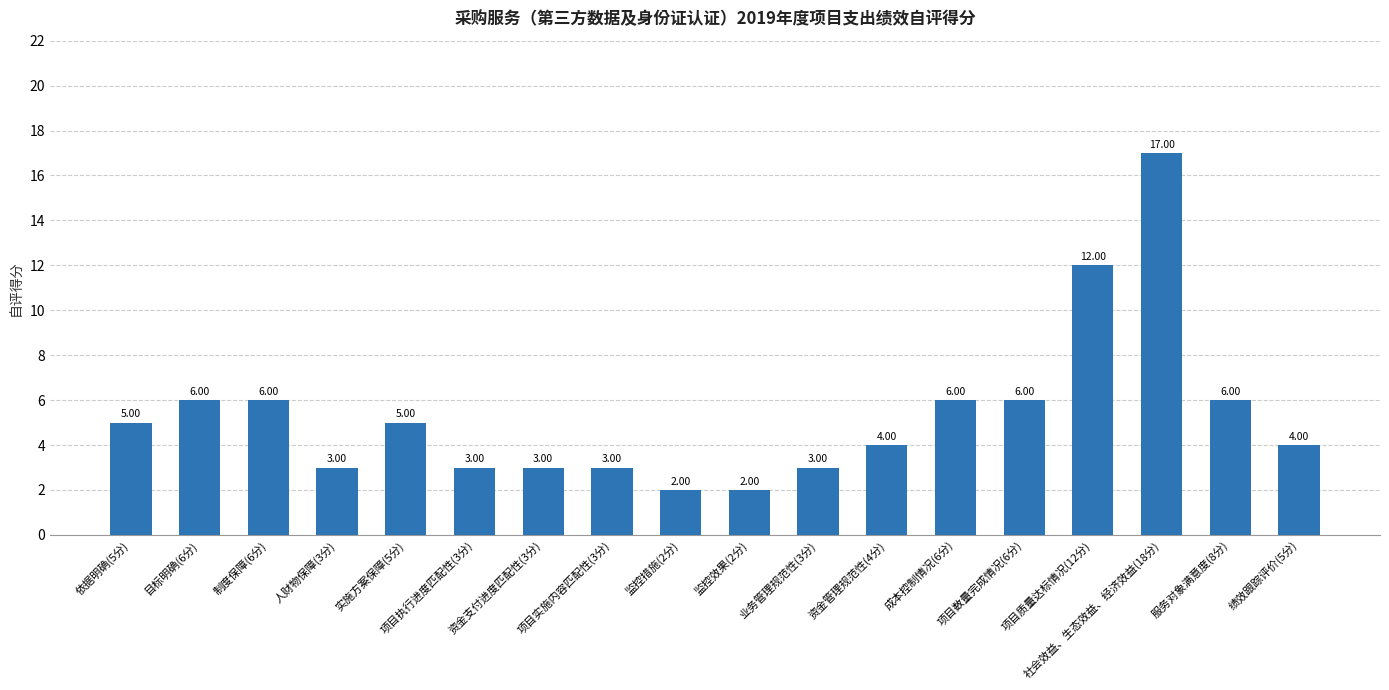

The chart shows a value of 5 at 实施方案保障(5分). True or false?

True